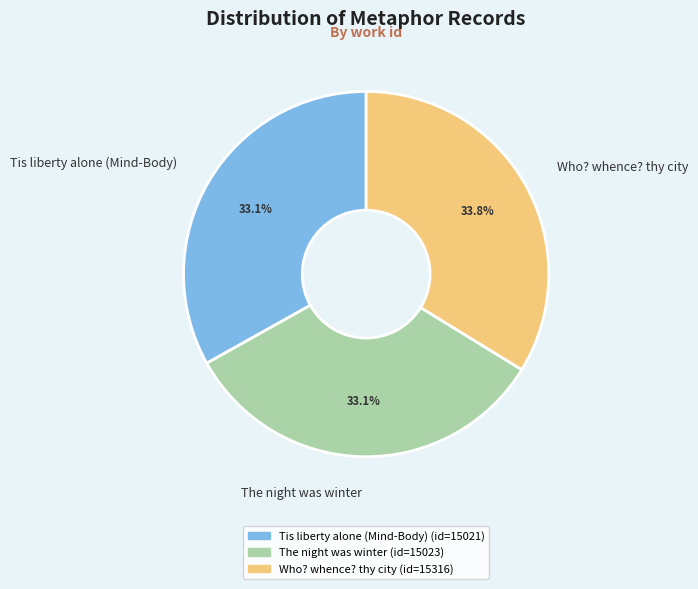

What portion of the pie excludes Who? whence? thy city?

66.2%